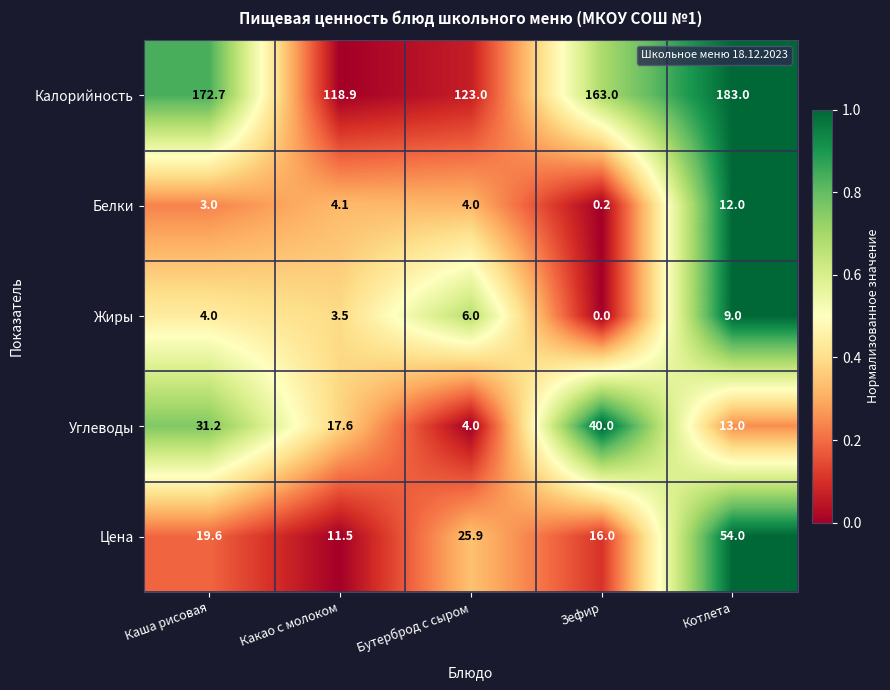

Between Какао с молоком and Котлета, which series saw the biggest shift?

Калорийность